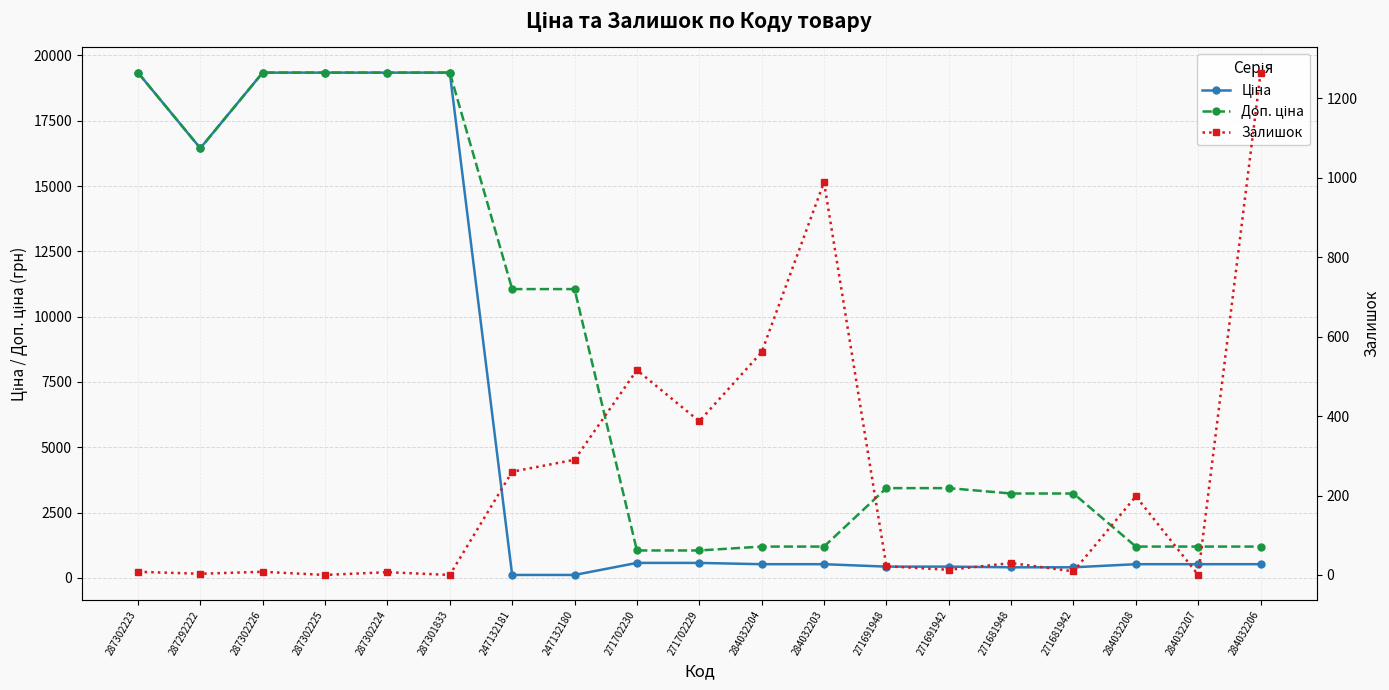

The Ціна series shows 166.8 at 247132181. True or false?

False